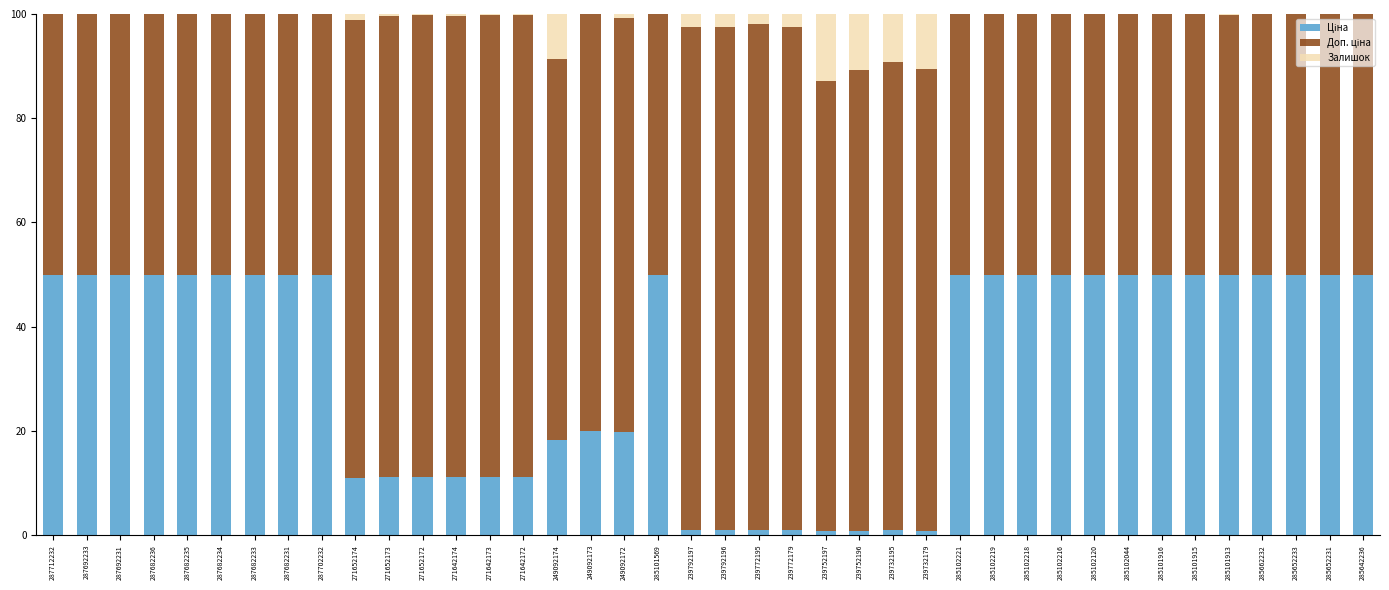

What is the total value across all series at 287682233?

100.0